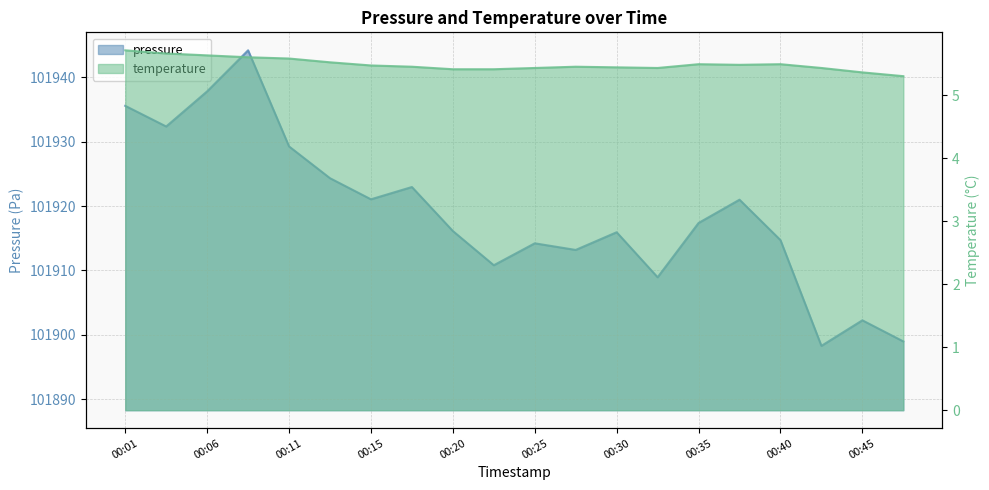

Is it true that temperature equals 2.8 at 00:03?

False